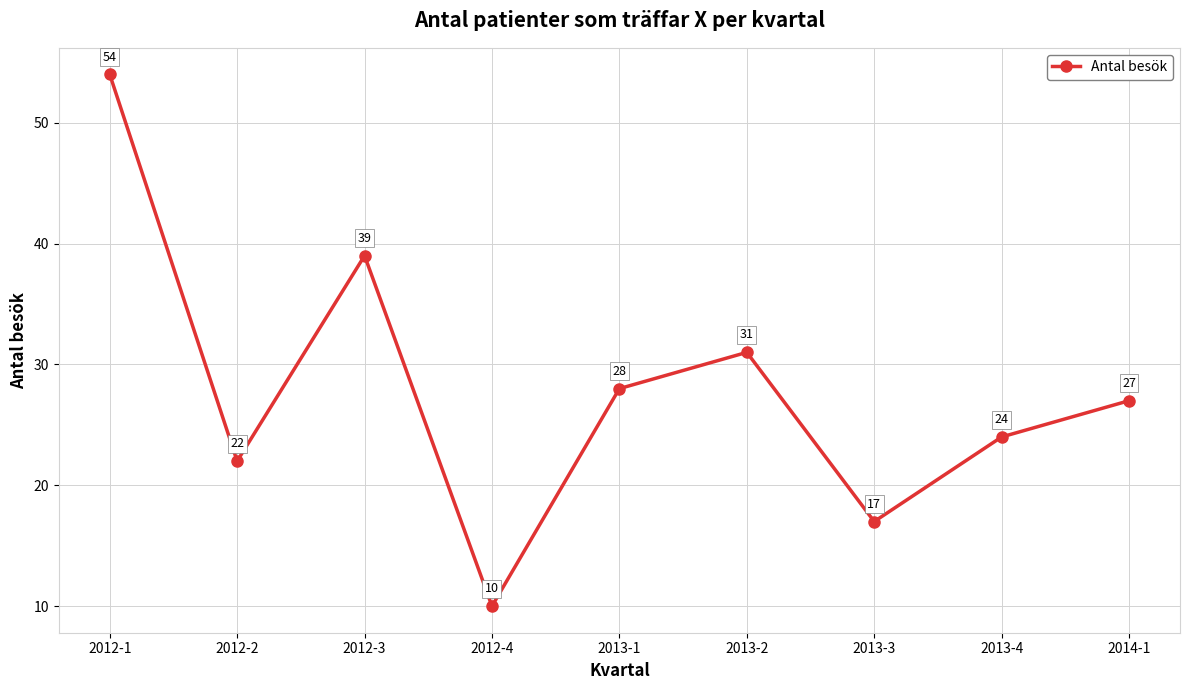

Which category has the lowest value across all series?

2012-4